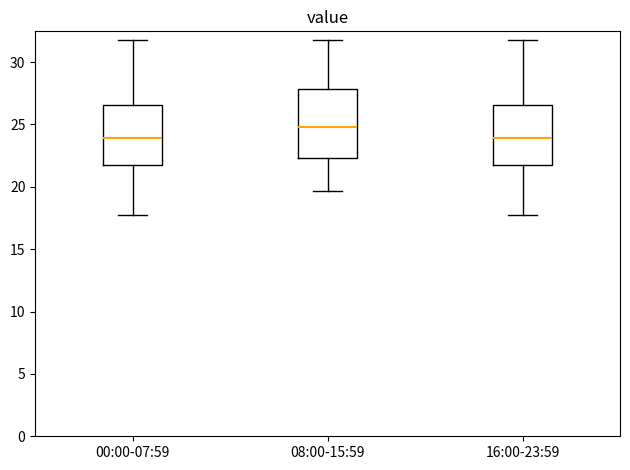

Reading left to right, transcribe this box plot: for each box, give where its median line is, the range the box spans, and where its two whiskers end, as read against the y-axis. The values are not printed on the chart, so give them approximately, as read against the axis.

00:00-07:59: median 24.0, box 22.0 to 26.5, whiskers 18.0 to 32.0
08:00-15:59: median 25.0, box 22.5 to 28.0, whiskers 19.5 to 32.0
16:00-23:59: median 24.0, box 22.0 to 26.5, whiskers 18.0 to 32.0